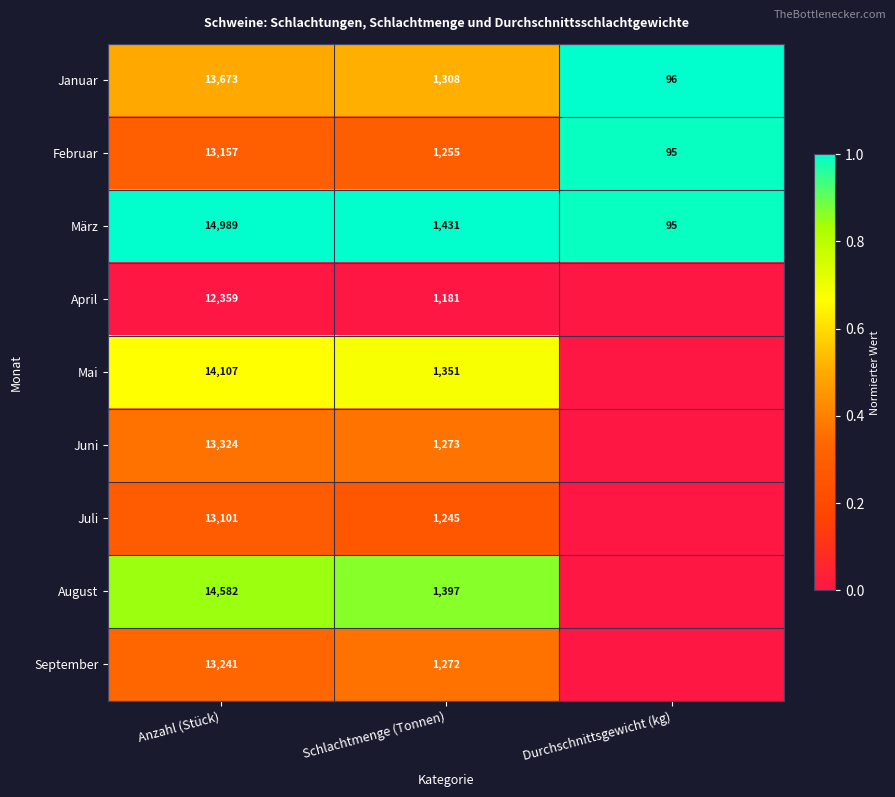

True or false: Juli has a value of 0.1 at Schlachtmenge (Tonnen).

False